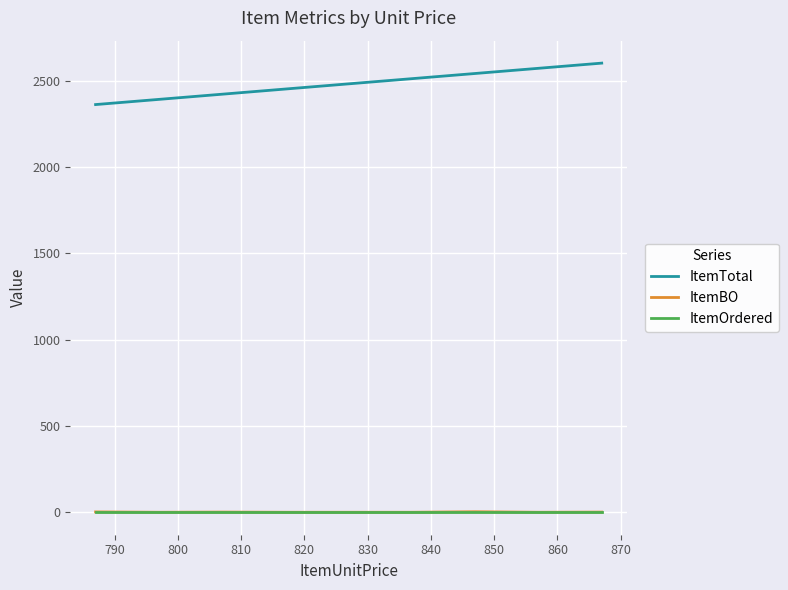

Which series has the widest spread of values?

ItemTotal